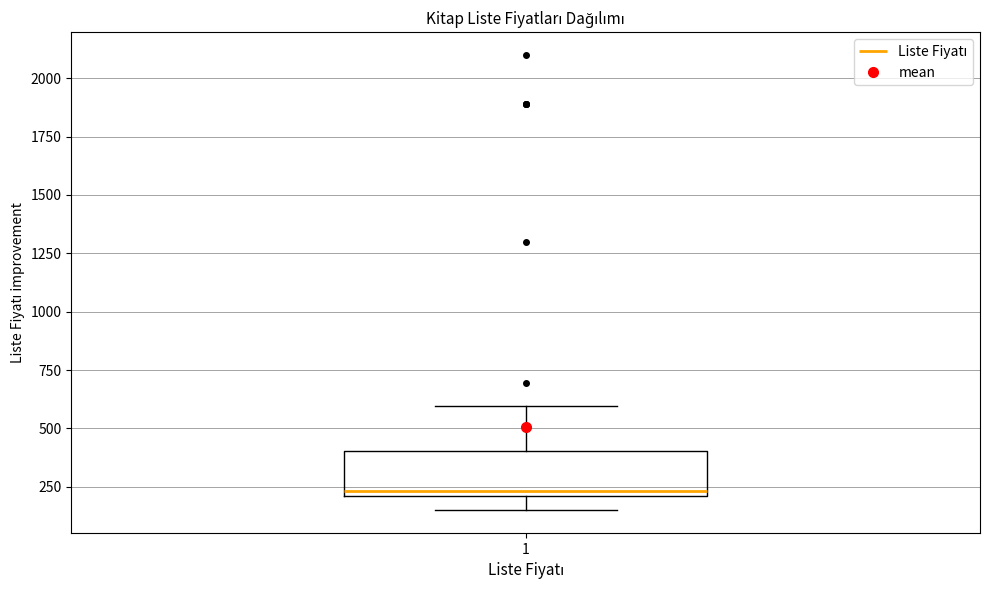

Read this box plot against the y-axis: the position of the median line, the range covered by the box, and the ends of both whiskers. The values are not printed on the chart, so give them approximately, as read against the axis.

median 250, box 200 to 400, whiskers 150 to 600